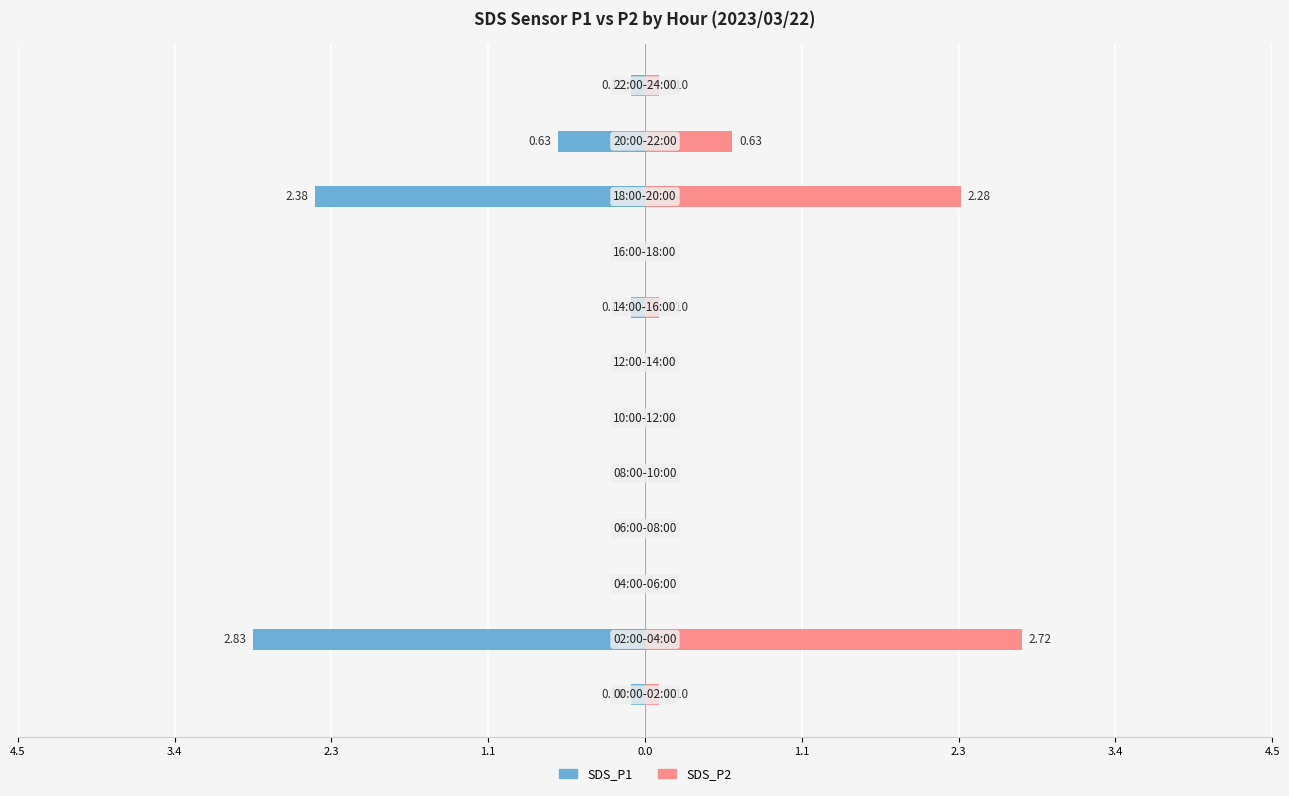

At how many categories does at least one series exceed 1?

2